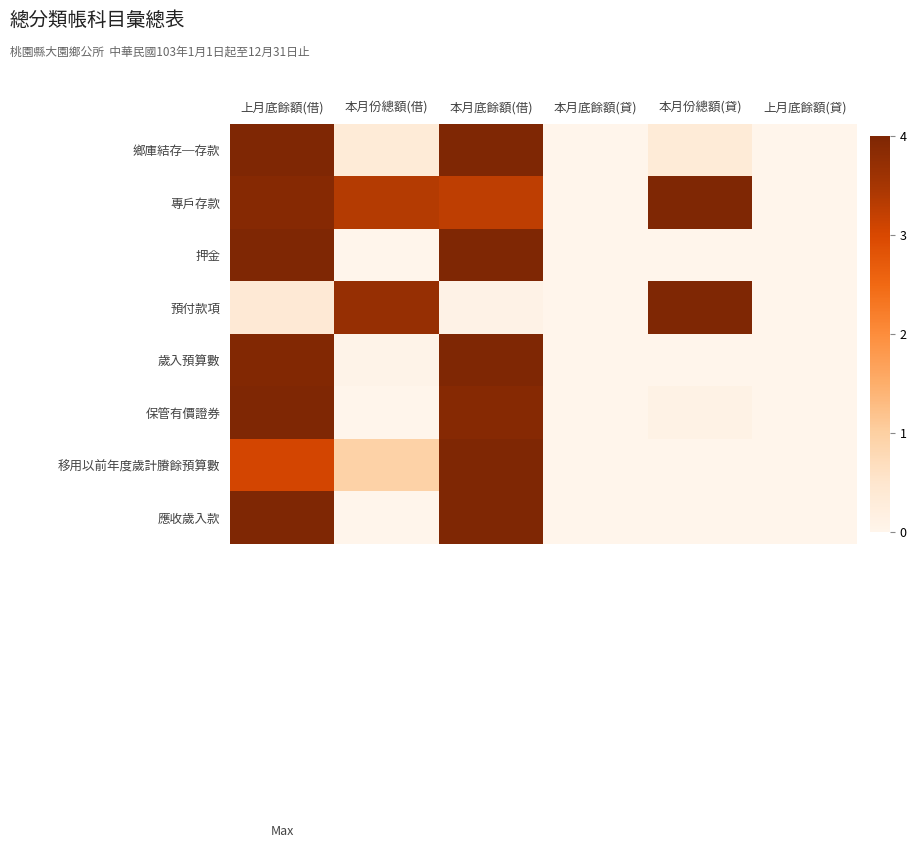

At which category is the sum across all series the highest?

上月底餘額(借)